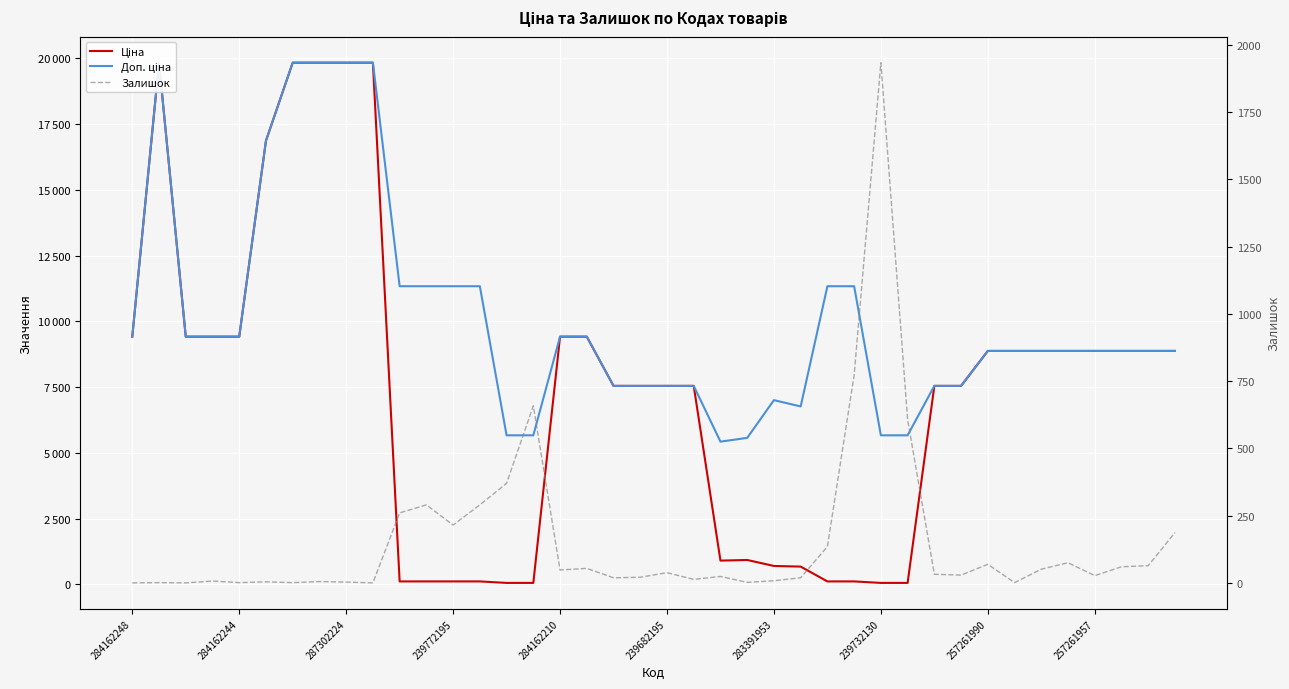

Where is Ціна nearest to the value 9943?

284162248